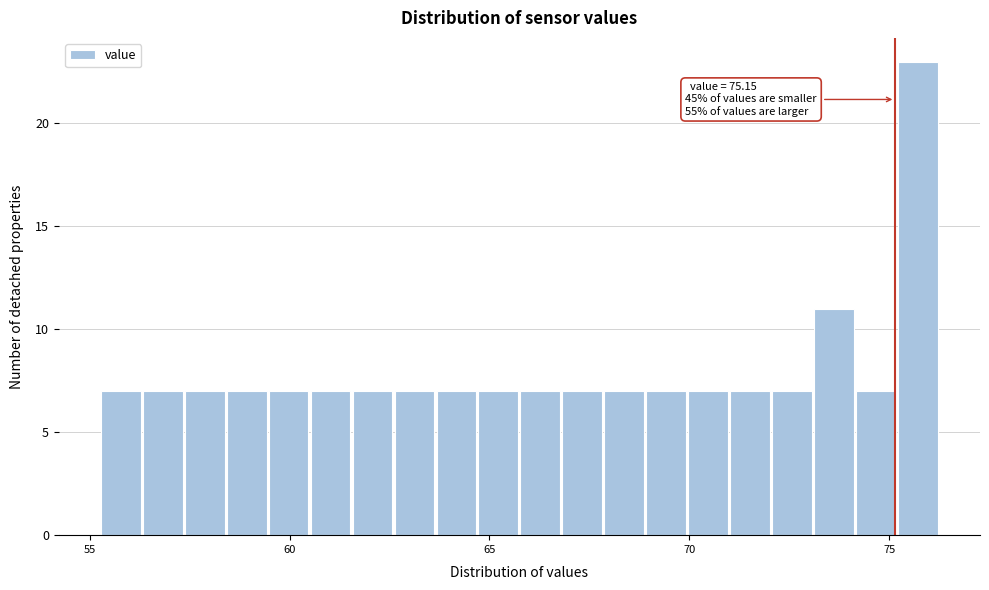

Around what value on the x-axis is the tallest bar? Give the approximate position of its centre, as read against the axis.

75.5